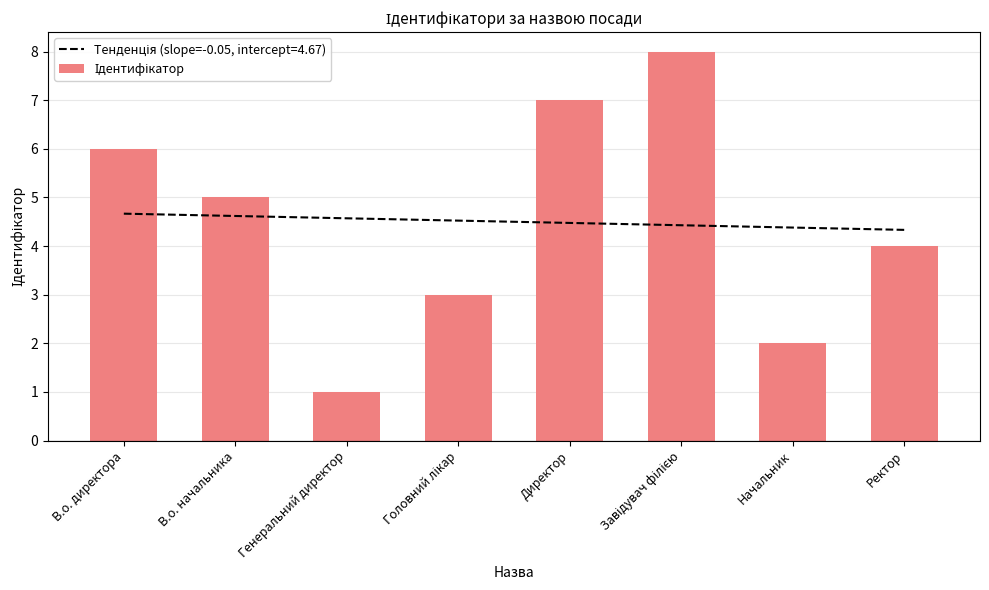

What is the value of the 4th bar from the left?

3